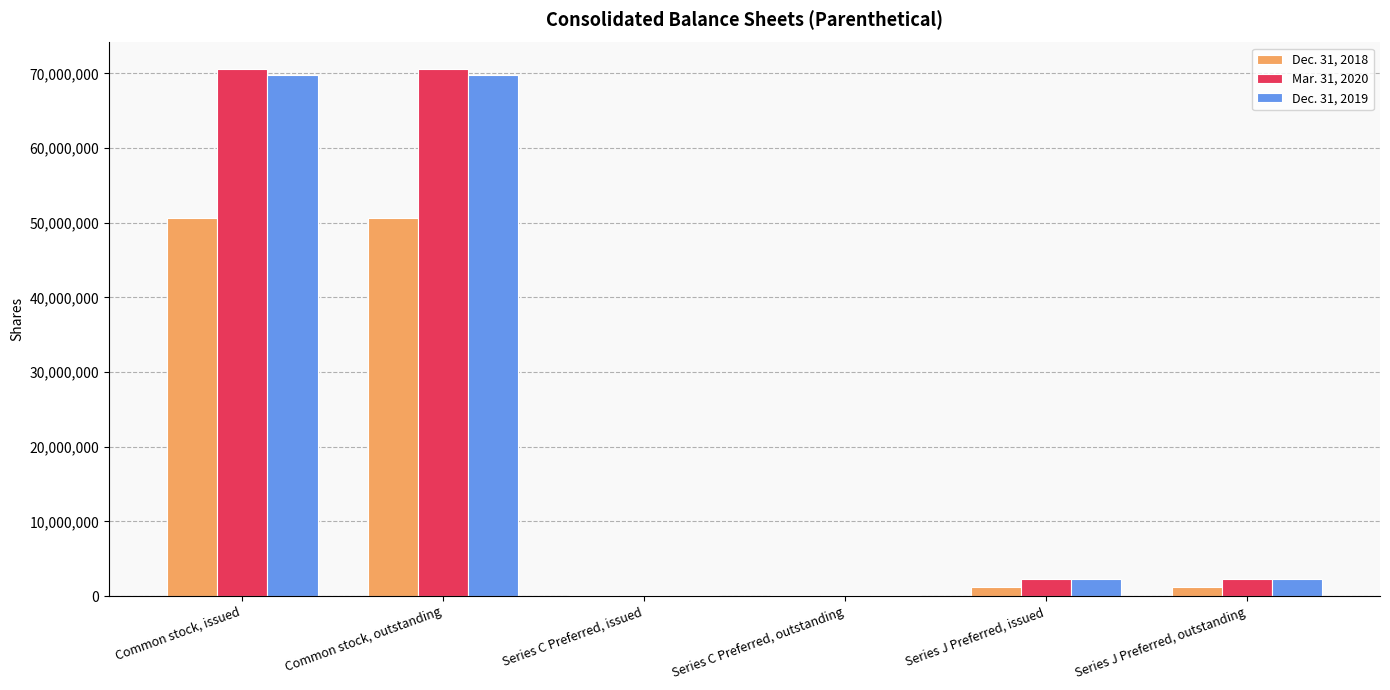

How many data points does each series have?

6